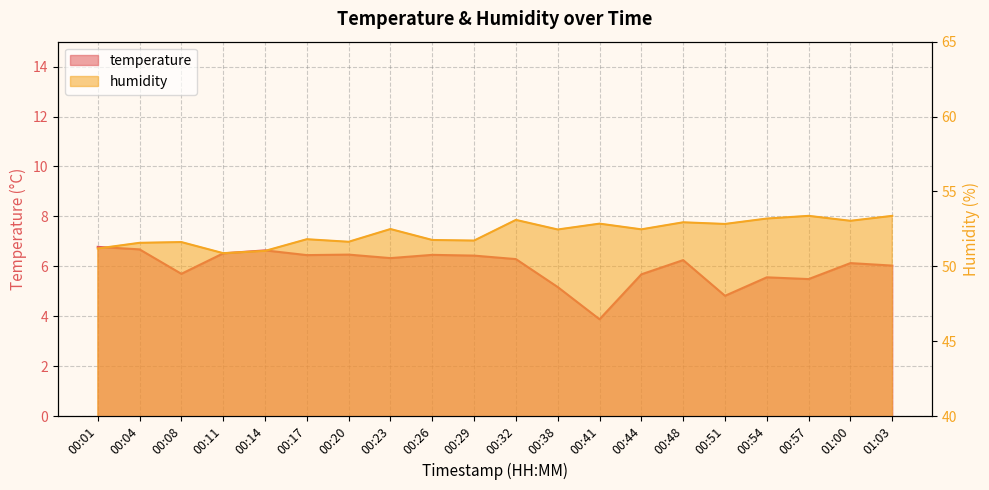

What is the difference between the second highest and minimum values in the humidity series?

2.5